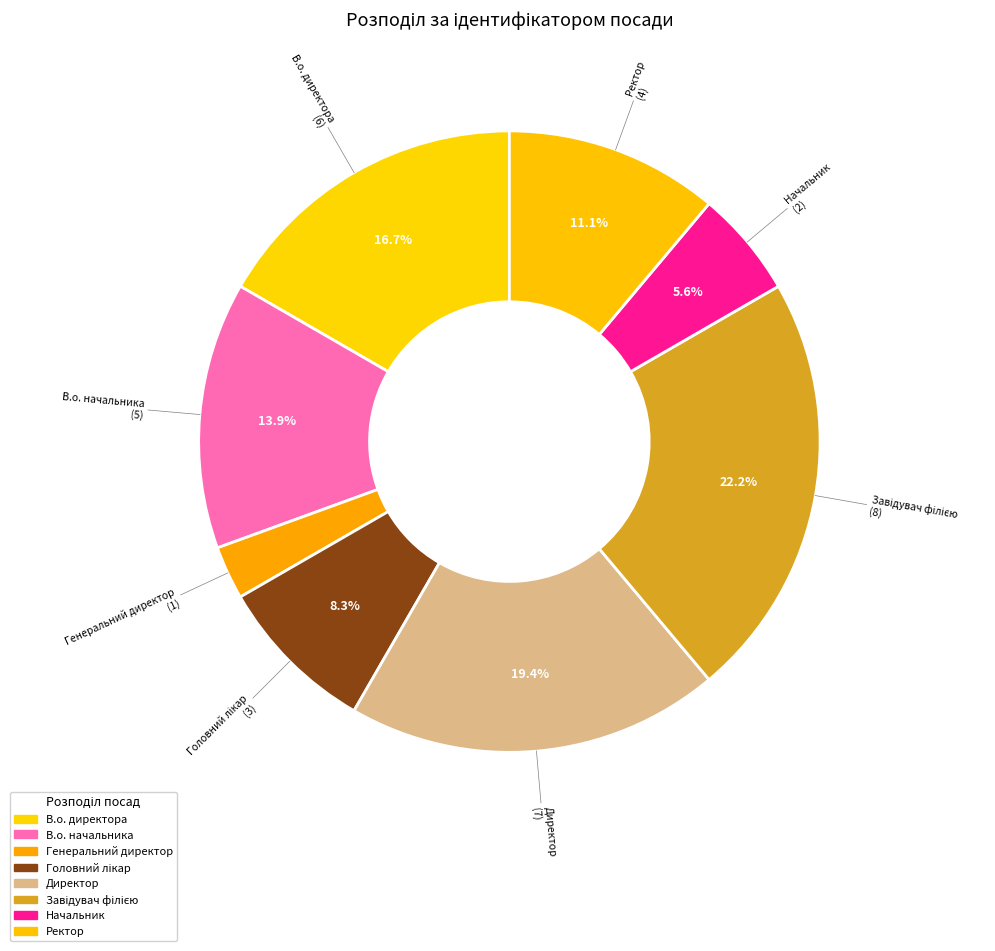

To the nearest percent, what is the difference between the Ректор and Головний лікар slice percentages?

3%